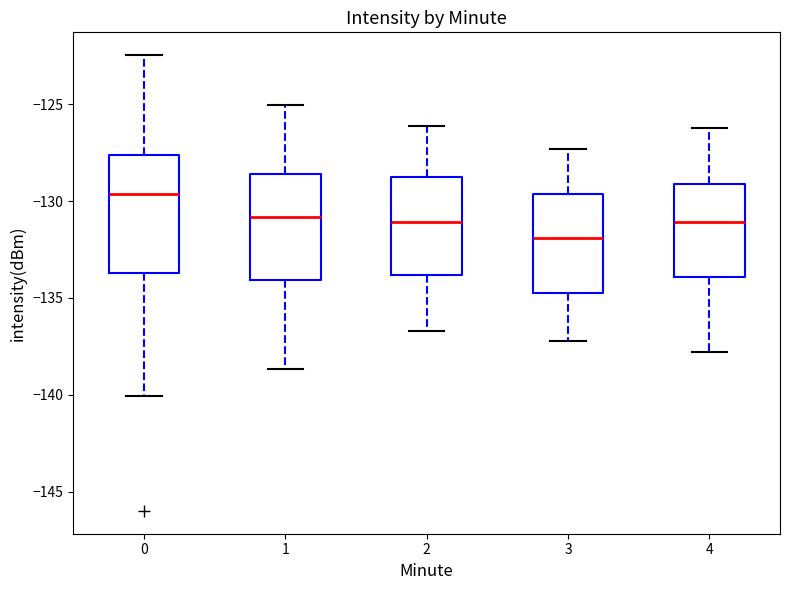

Reading left to right, read every box against the y-axis: the position of its median line, the range the box covers, and the ends of its whiskers. The values are not printed on the chart, so give them approximately, as read against the axis.

0: median -129.5, box -133.5 to -127.5, whiskers -140.0 to -122.5
1: median -131.0, box -134.0 to -128.5, whiskers -138.5 to -125.0
2: median -131.0, box -134.0 to -128.5, whiskers -136.5 to -126.0
3: median -132.0, box -134.5 to -129.5, whiskers -137.0 to -127.5
4: median -131.0, box -134.0 to -129.0, whiskers -138.0 to -126.0